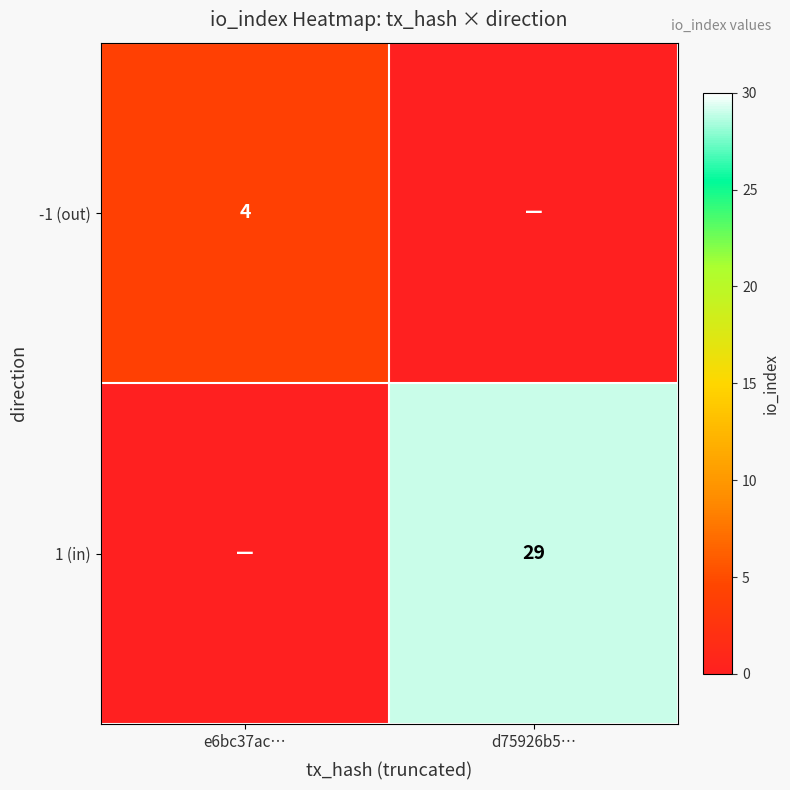

The value of -1 (out) at e6bc37ac… is 1. True or false?

False